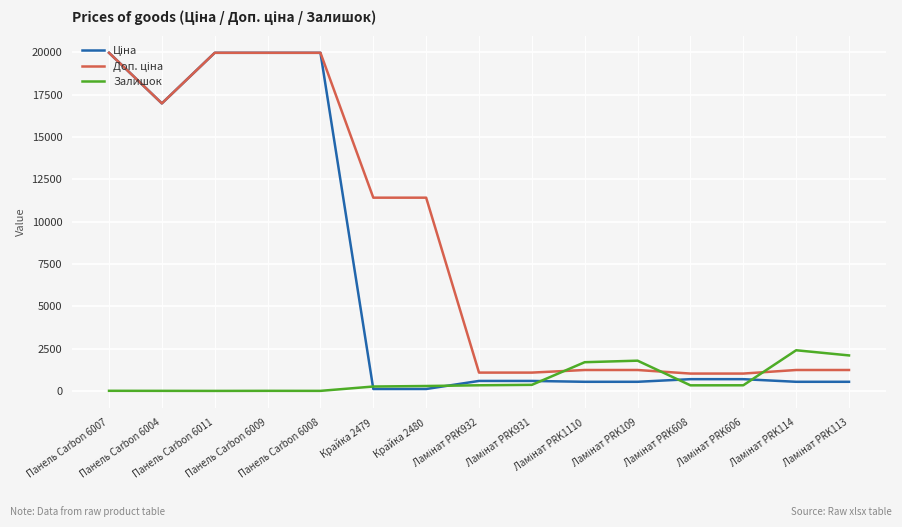

How many lines are shown in the chart?

3